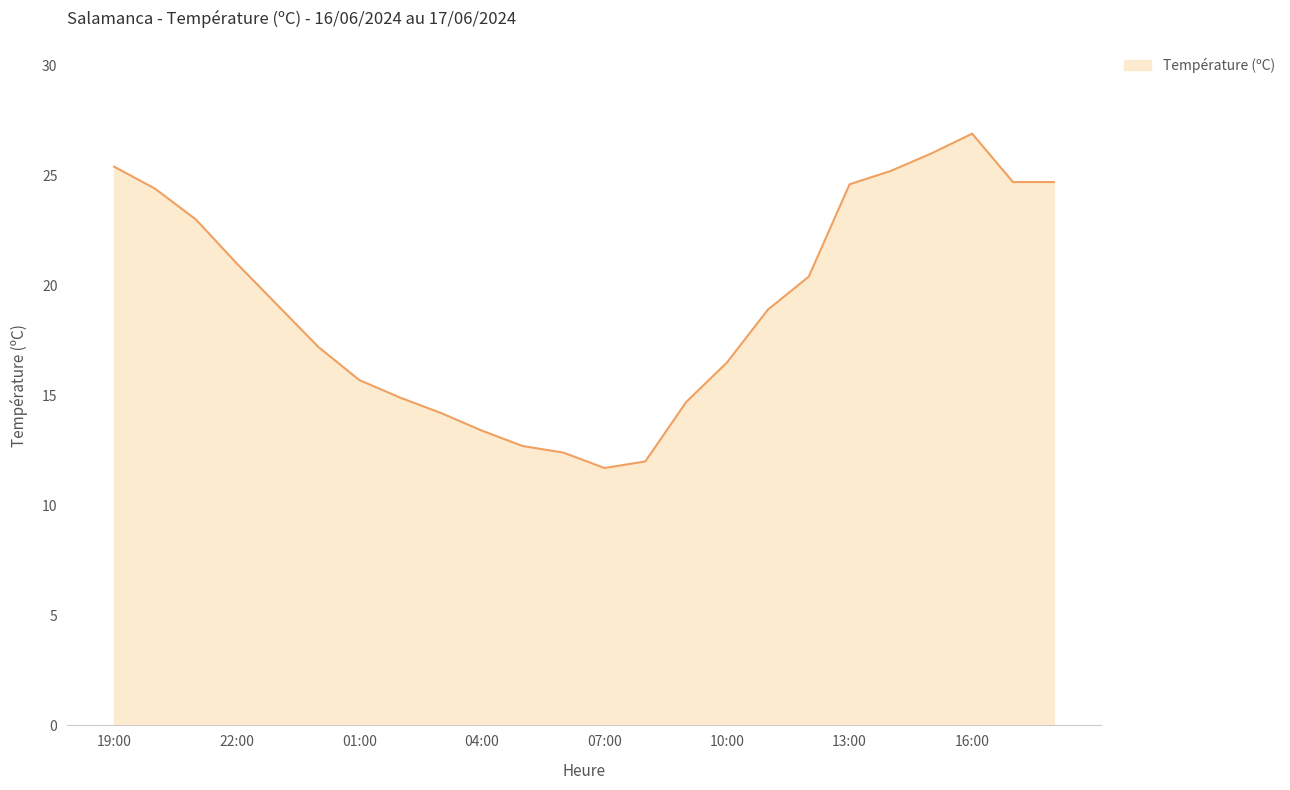

What is the greatest value displayed?

26.9